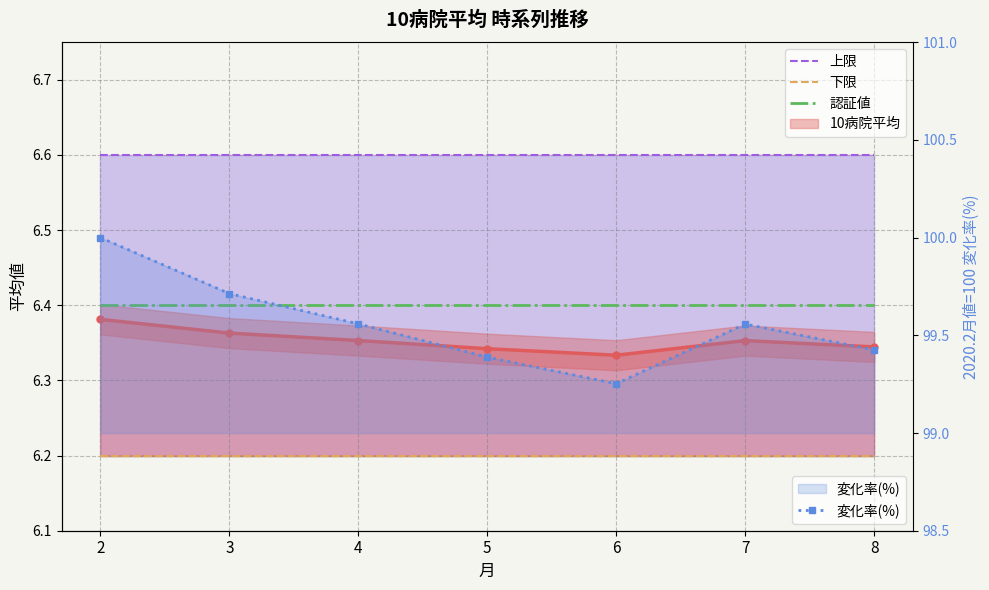

What is the value of the 変化率(%) point at the 7th from the left?

99.4